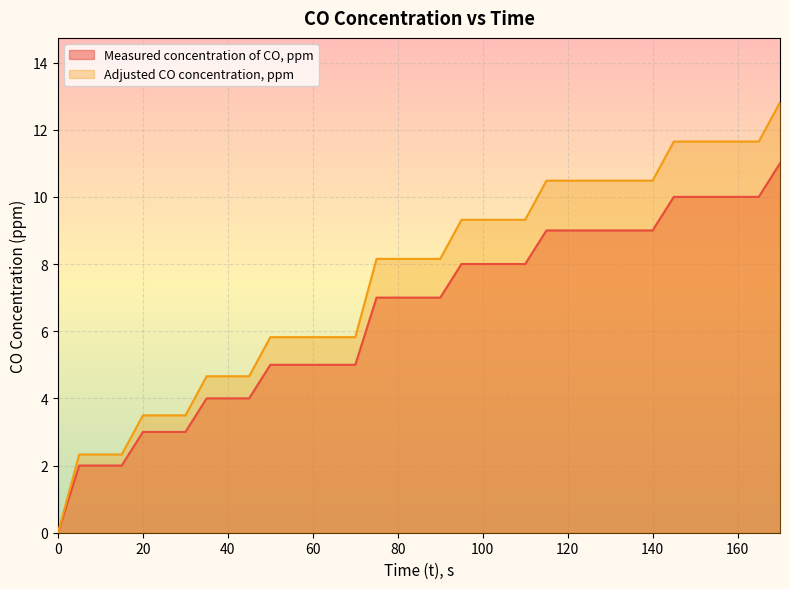

Is the value of Measured concentration of CO, ppm at 75 greater than the value of Adjusted CO concentration, ppm at 65?

Yes